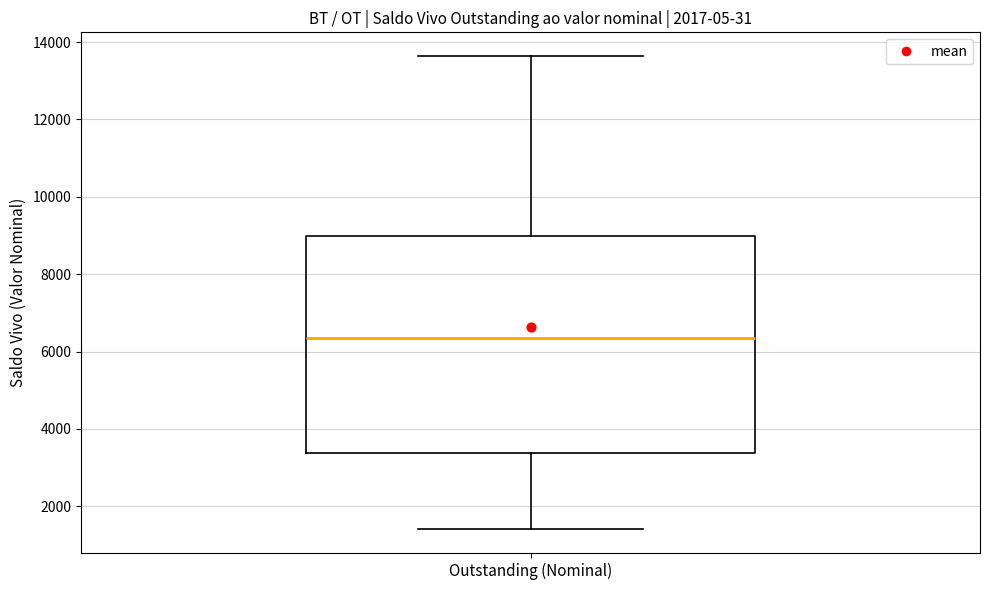

Transcribe this box plot: give where the median line is, the range the box spans, and where the two whiskers end, as read against the y-axis. The values are not printed on the chart, so give them approximately, as read against the axis.

median 6400, box 3400 to 9000, whiskers 1400 to 13600